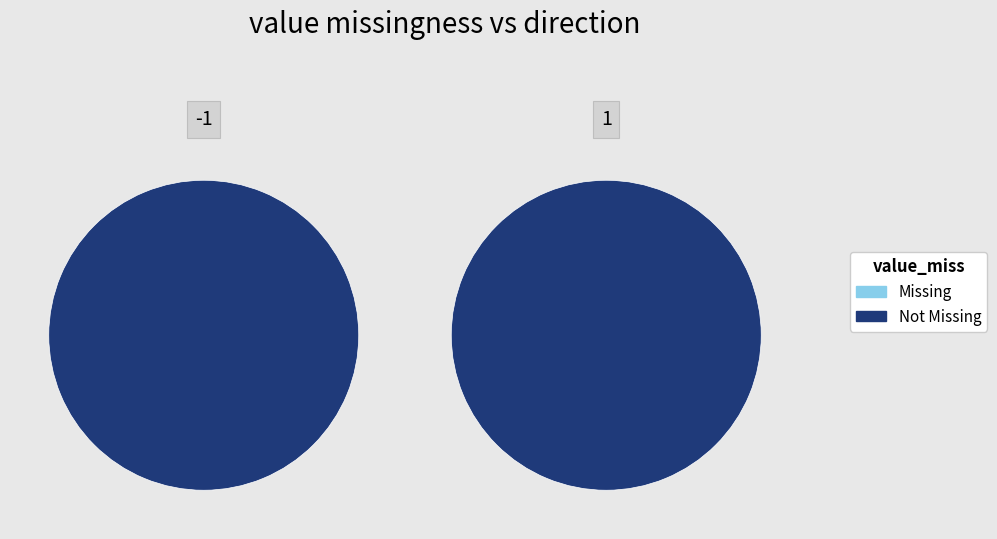

How many slices are in this pie chart?

2